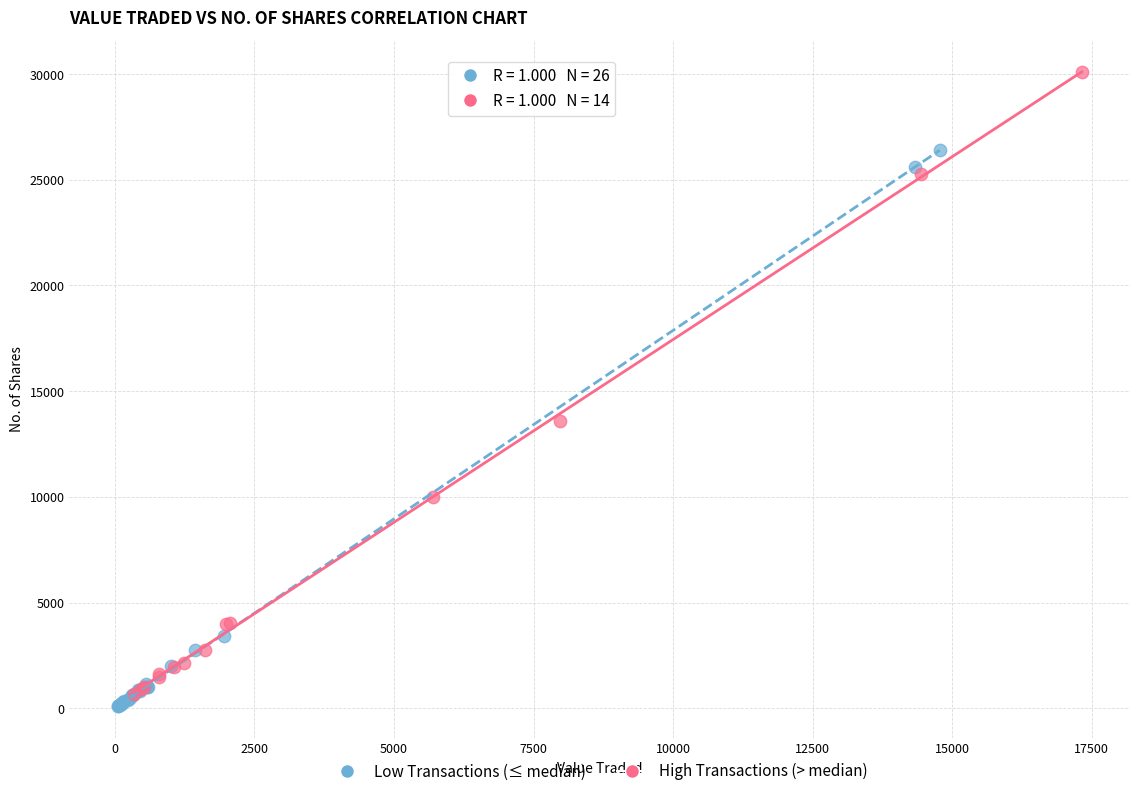

Which series contains the highest Y value?

High Transactions (> median)